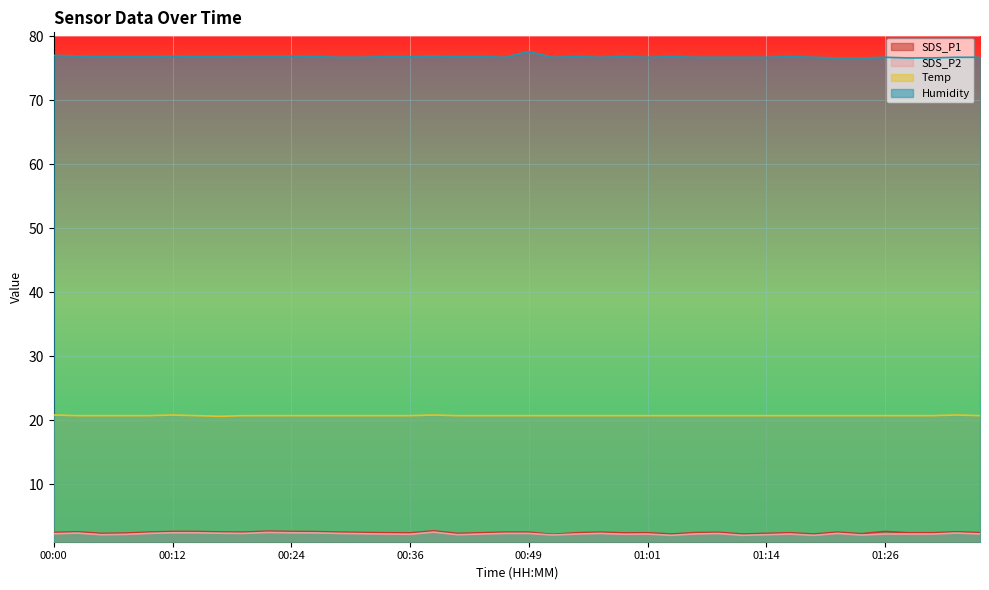

What is the value of the Temp point at the 30th from the left?

20.7